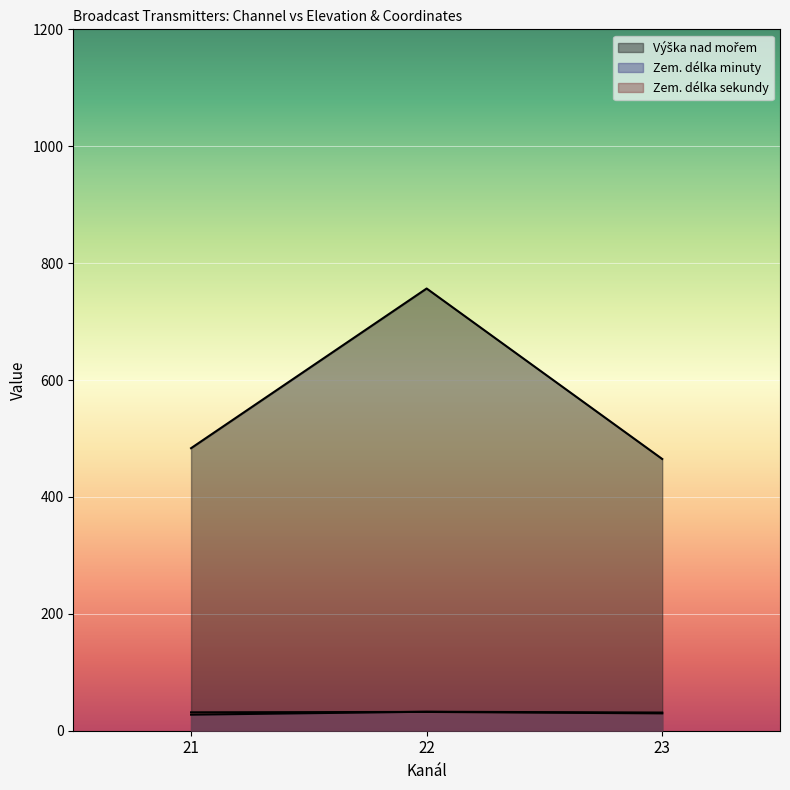

How many lines are shown in the chart?

3